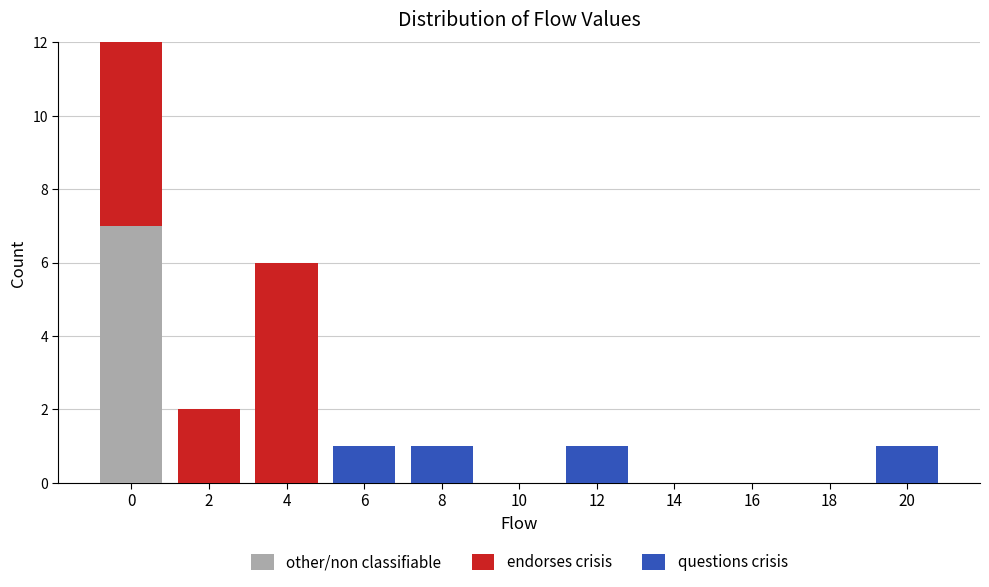

True or false: other/non classifiable has a value of 0 at 6.

True